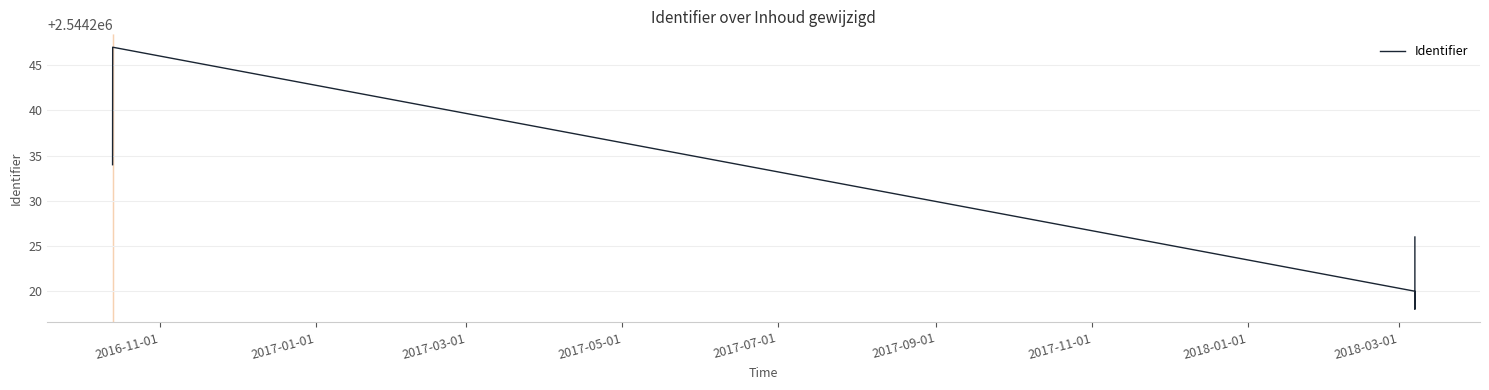

True or false: the data has more than 2 interior local peaks.

False